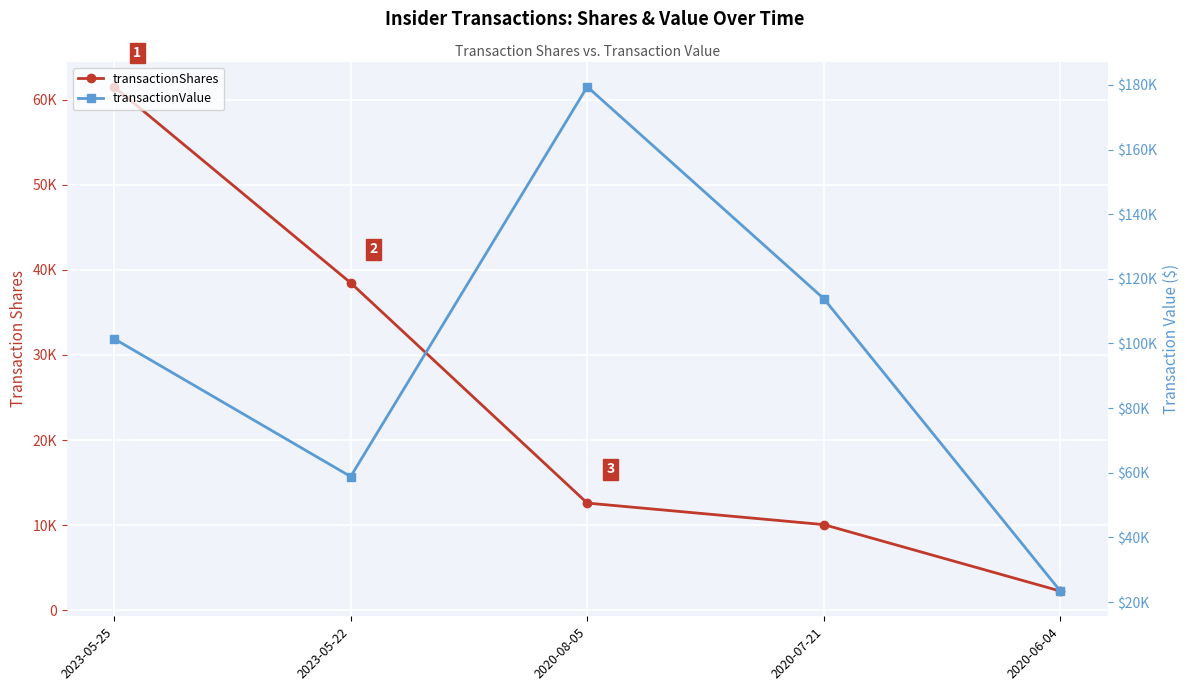

What is the total value across all series at 2023-05-25?

162977